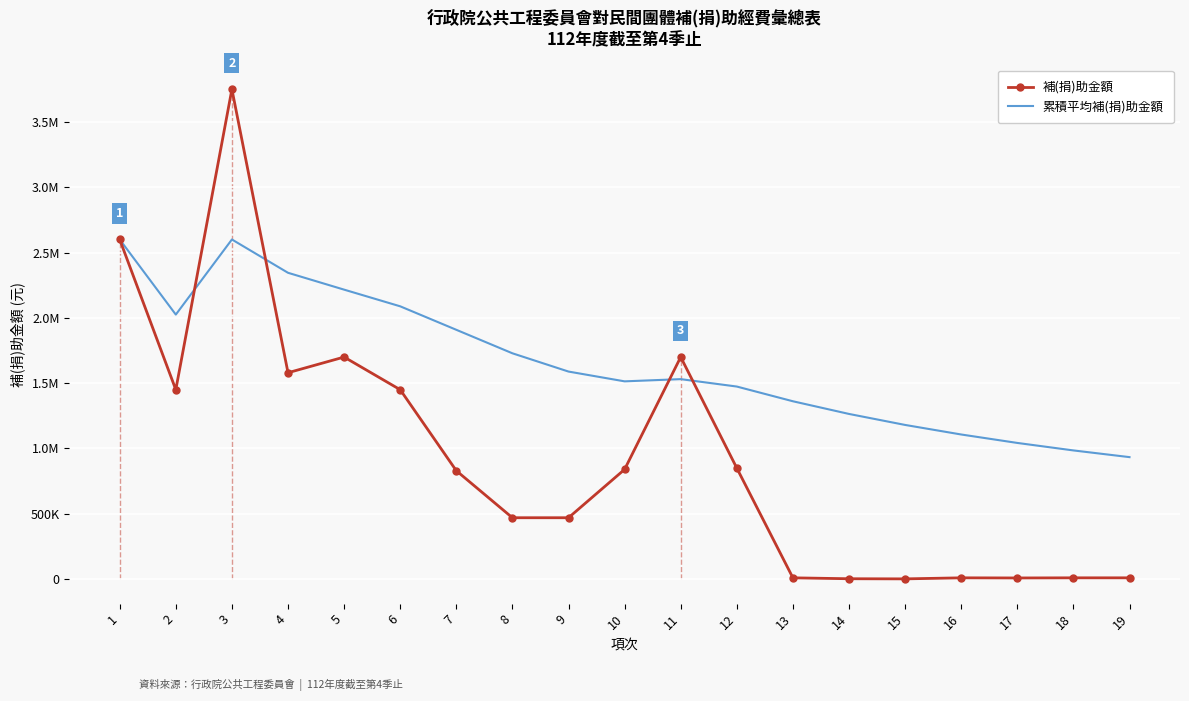

What are all the series names shown in the legend?

補(捐)助金額, 累積平均補(捐)助金額